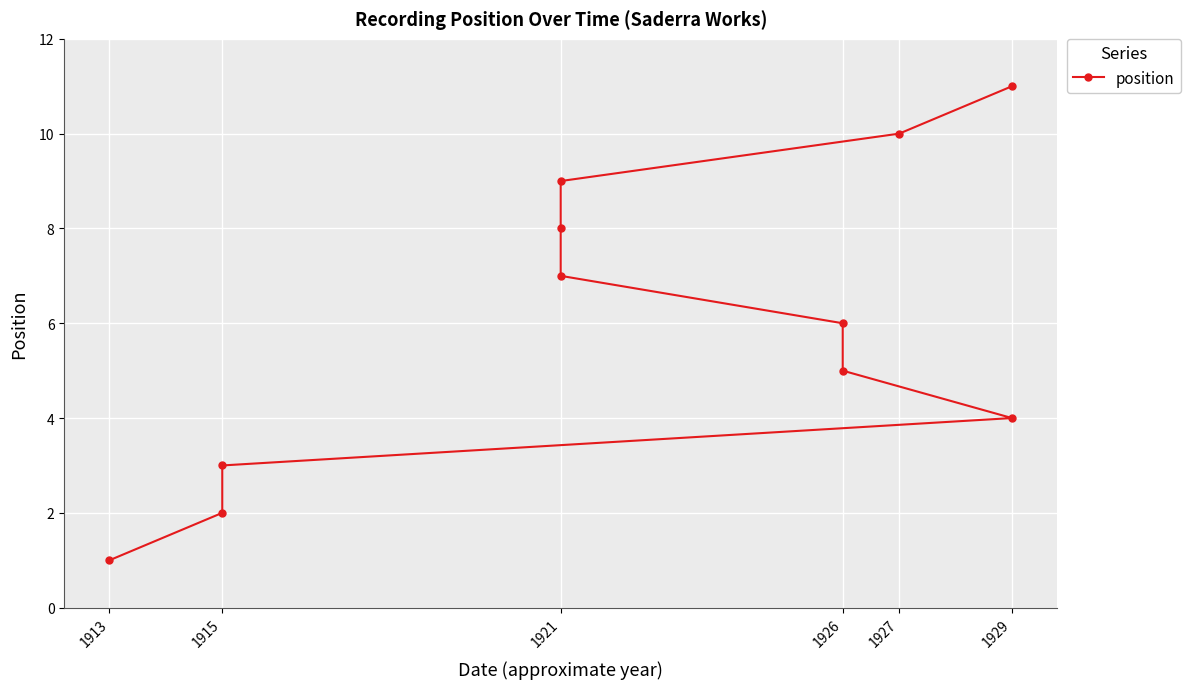

Which has a higher value, 1921 or 1927?

1927